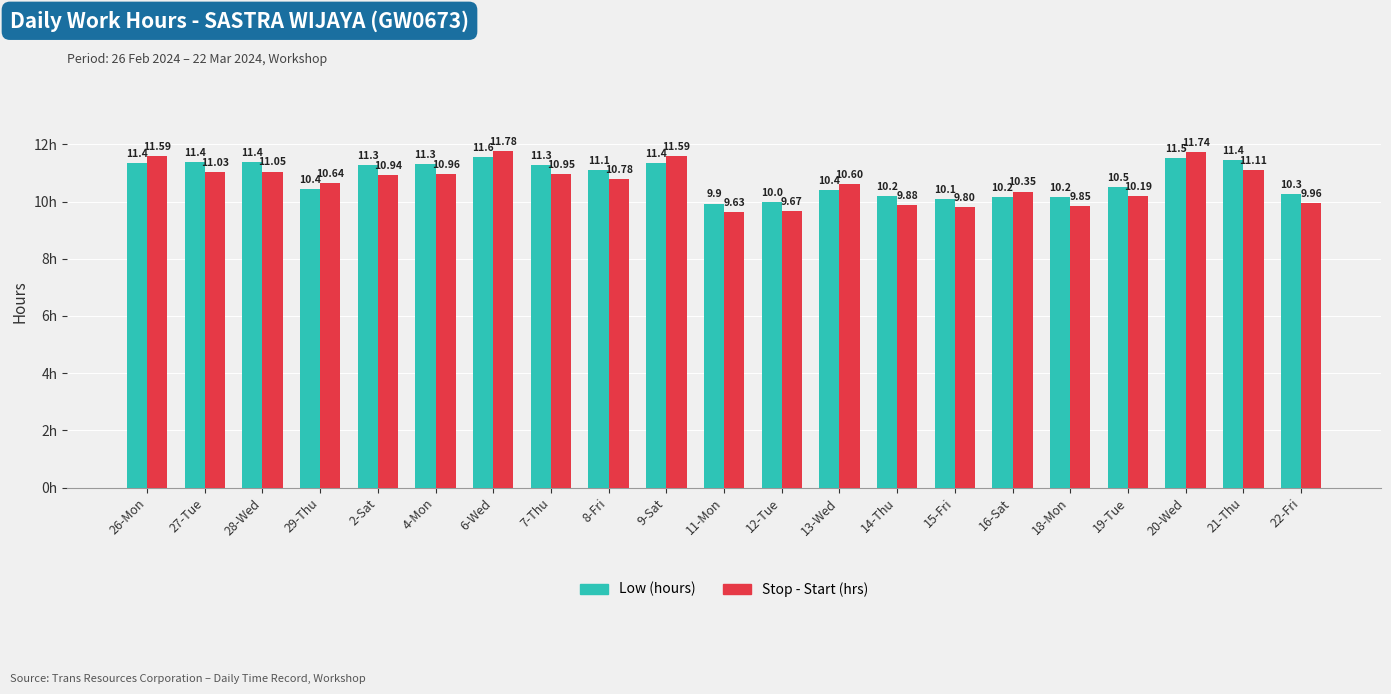

Which series has the widest spread of values?

Stop - Start (hrs)